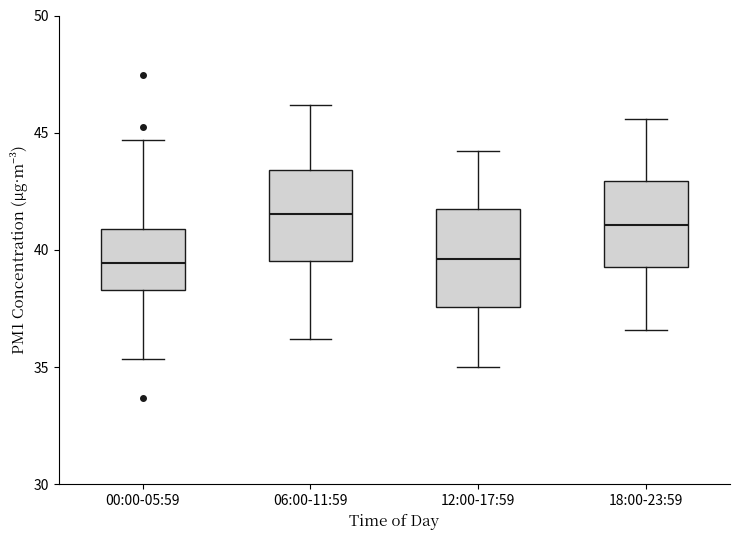

Reading left to right, transcribe this box plot: for each box, give where its median line is, the range the box spans, and where its two whiskers end, as read against the y-axis. The values are not printed on the chart, so give them approximately, as read against the axis.

00:00-05:59: median 39.5, box 38.5 to 41.0, whiskers 35.5 to 44.5
06:00-11:59: median 41.5, box 39.5 to 43.5, whiskers 36.0 to 46.0
12:00-17:59: median 39.5, box 37.5 to 41.5, whiskers 35.0 to 44.0
18:00-23:59: median 41.0, box 39.5 to 43.0, whiskers 36.5 to 45.5